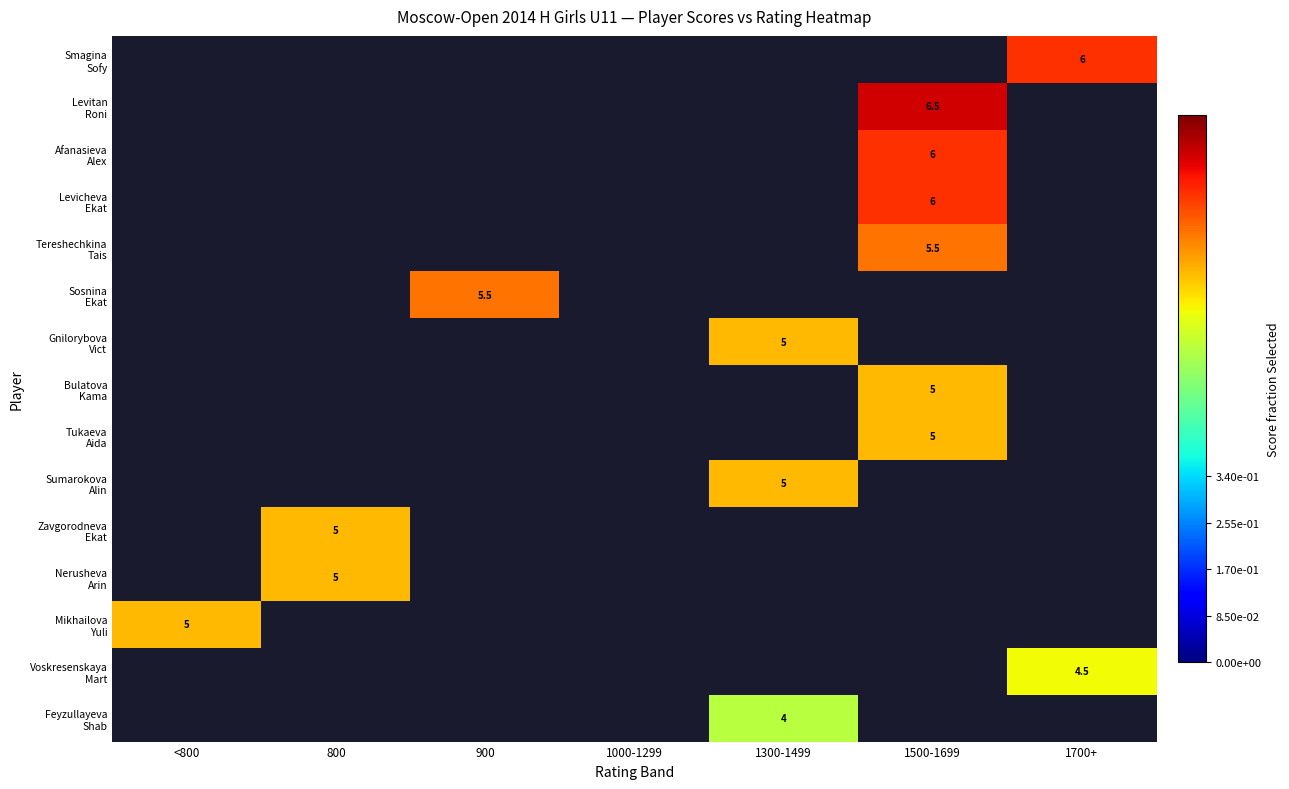

How many series are shown in this chart?

15